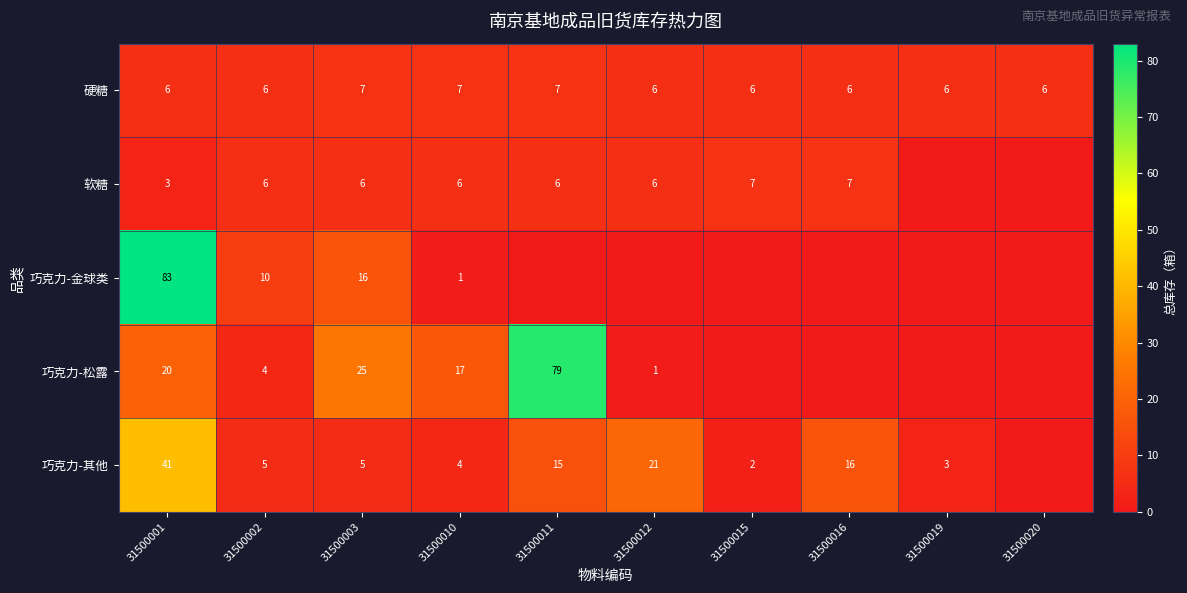

The 硬糖 series shows 6 at 31500001. True or false?

True